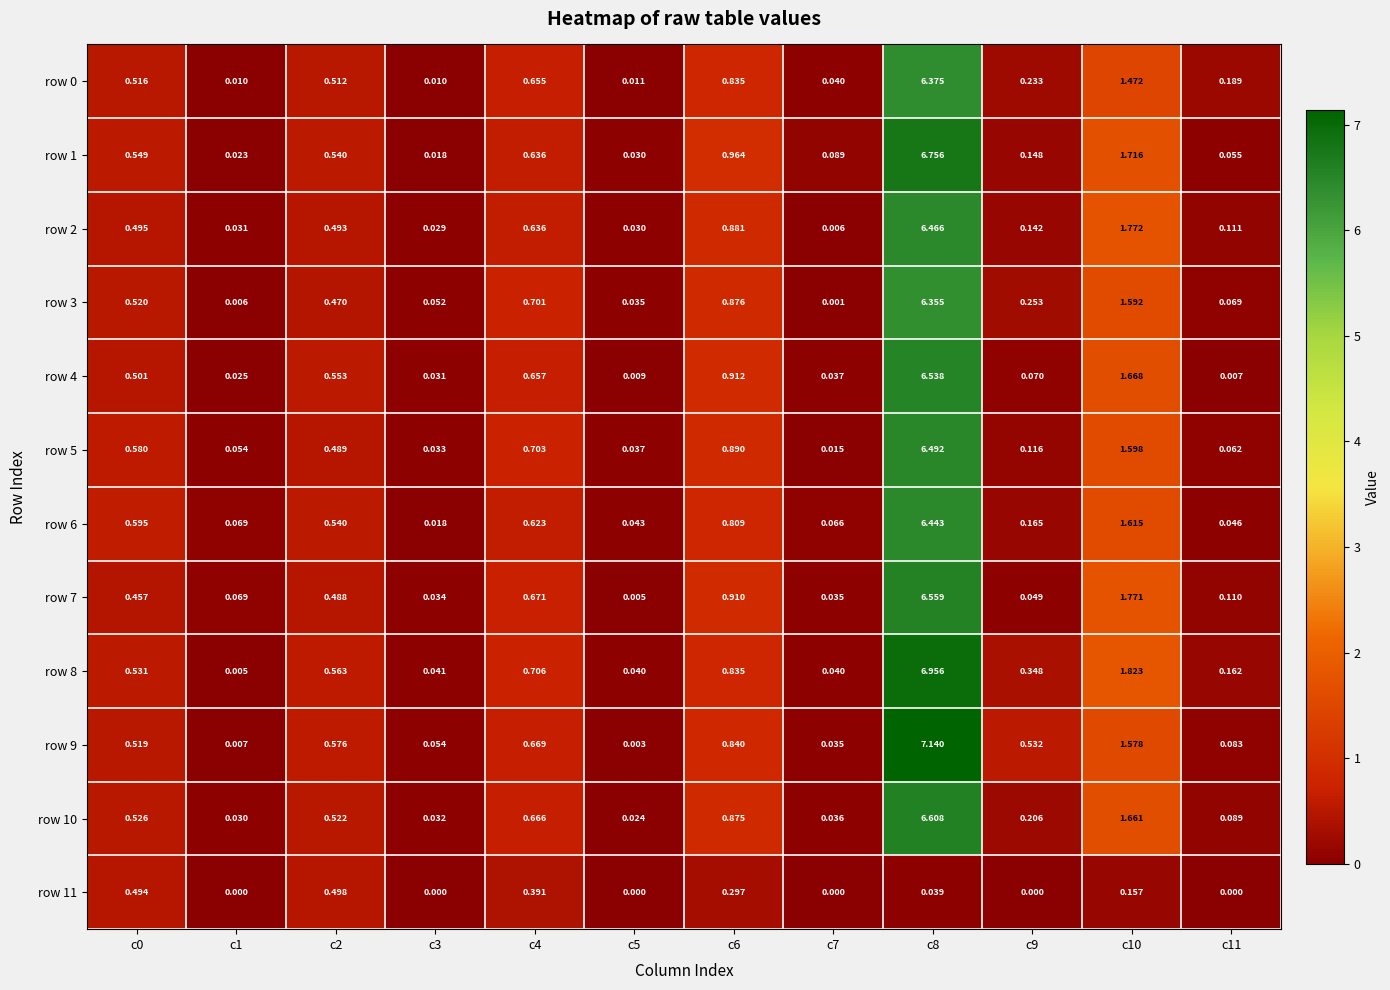

Is the value of row 1 at c11 greater than the value of row 9 at c4?

No